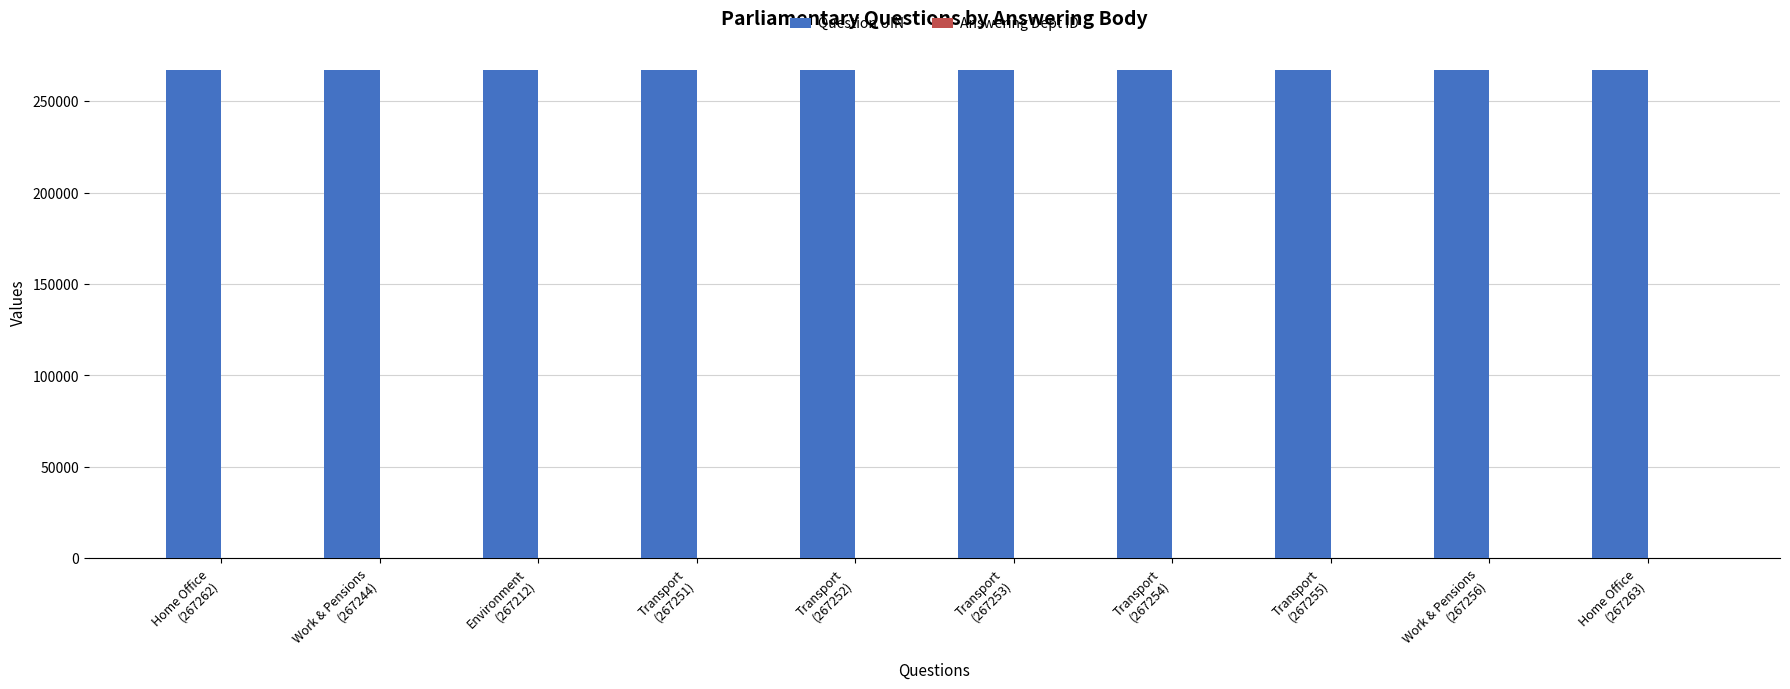

Which series has the largest total across all categories?

Question UIN